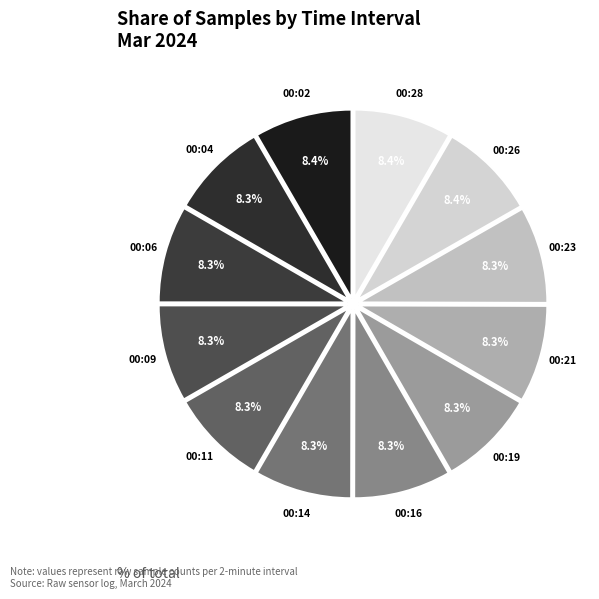

Is there a majority slice in this chart?

No